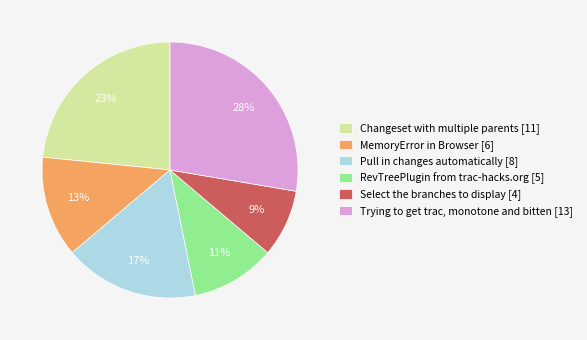

Between RevTreePlugin from trac-hacks.org and Select the branches to display, which is larger?

RevTreePlugin from trac-hacks.org